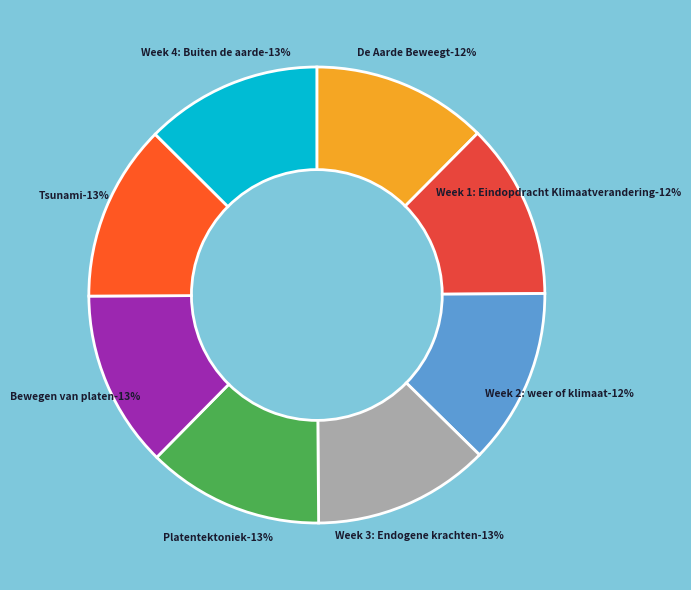

How many segments does this pie chart have?

8